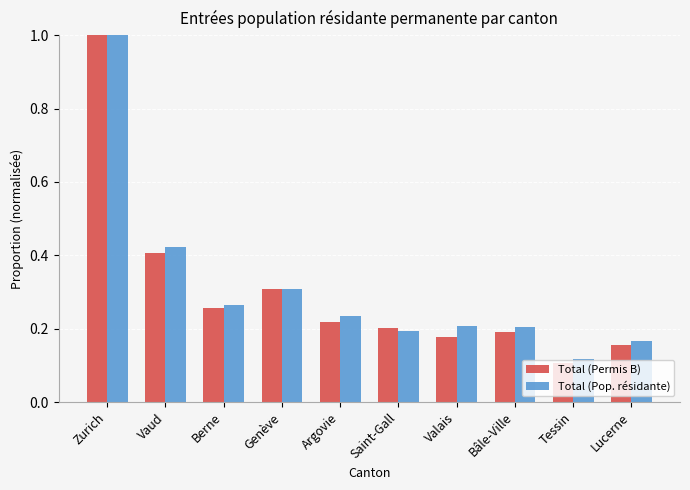

Is the value of Total (Permis B) at Valais greater than the value of Total (Pop. résidante) at Bâle-Ville?

No